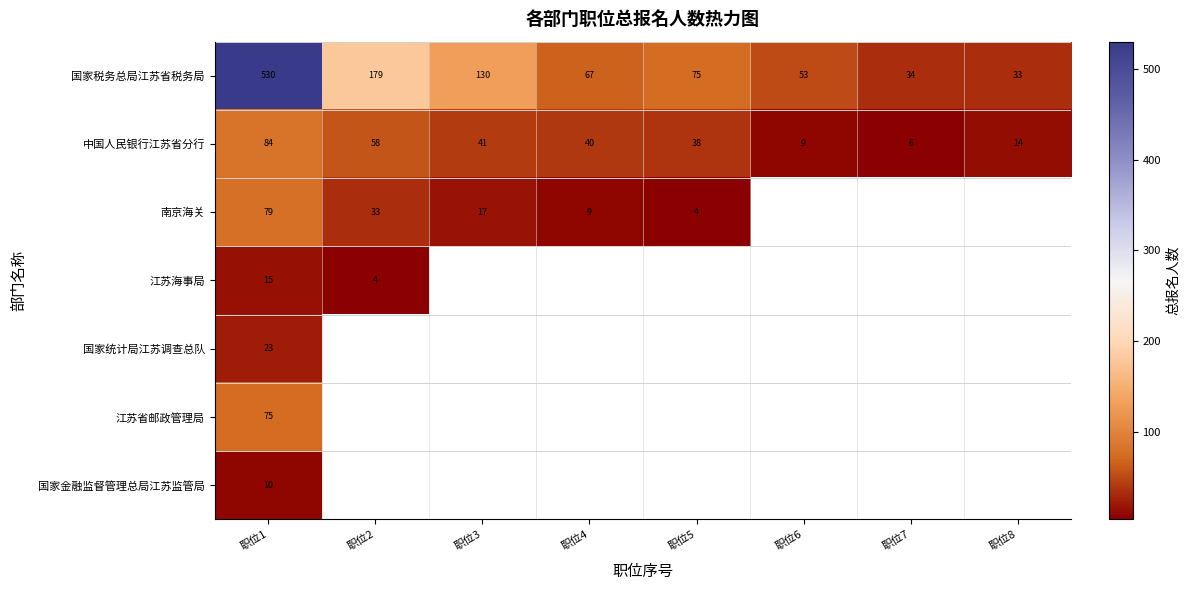

What is the lowest value of the 中国人民银行江苏省分行 series?

6